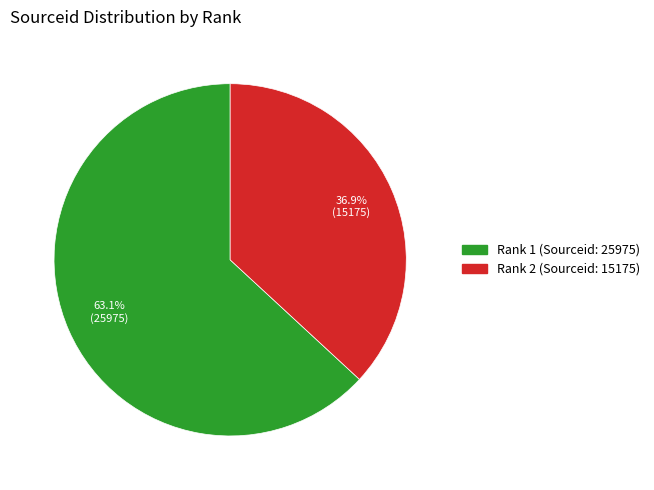

Is there any slice that represents more than half of the pie?

Yes